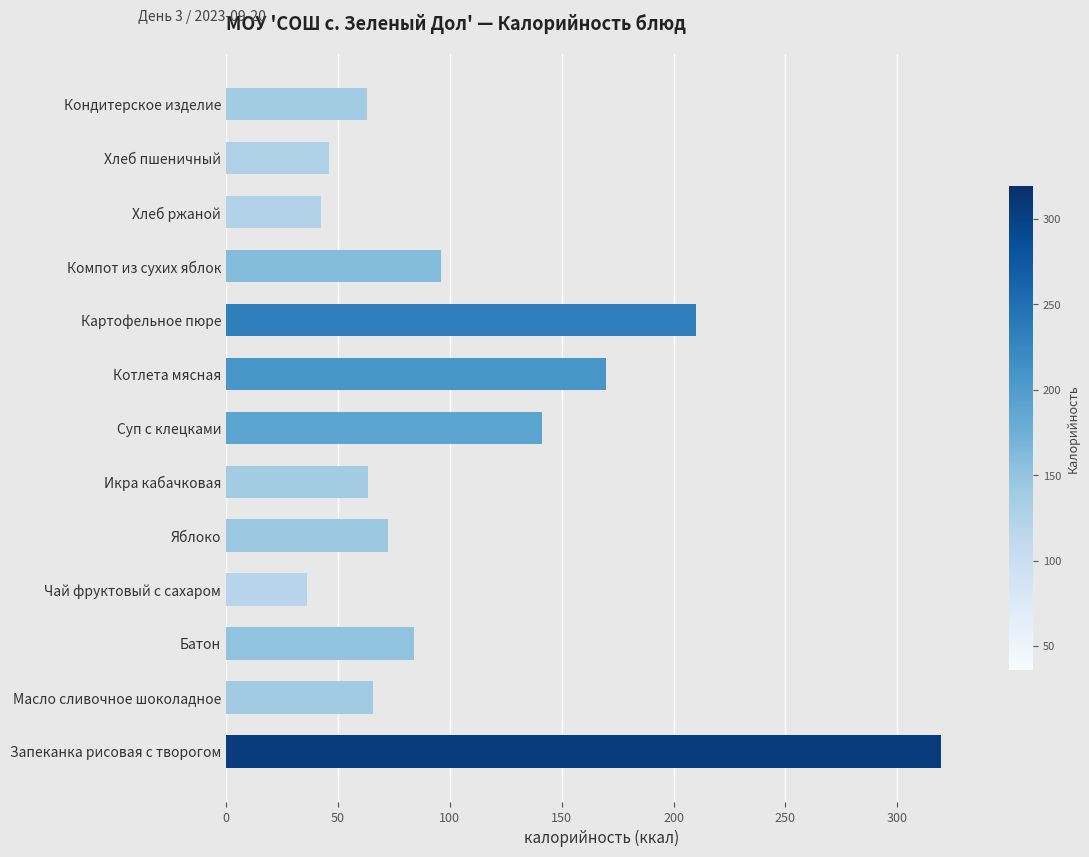

The value at Чай фруктовый с сахаром is 36.0. True or false?

True